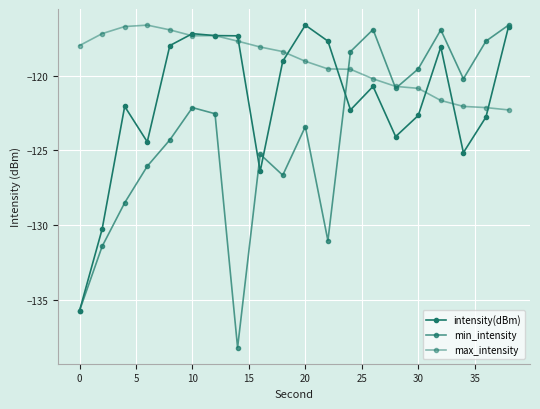

Does the chart have visible grid lines?

Yes